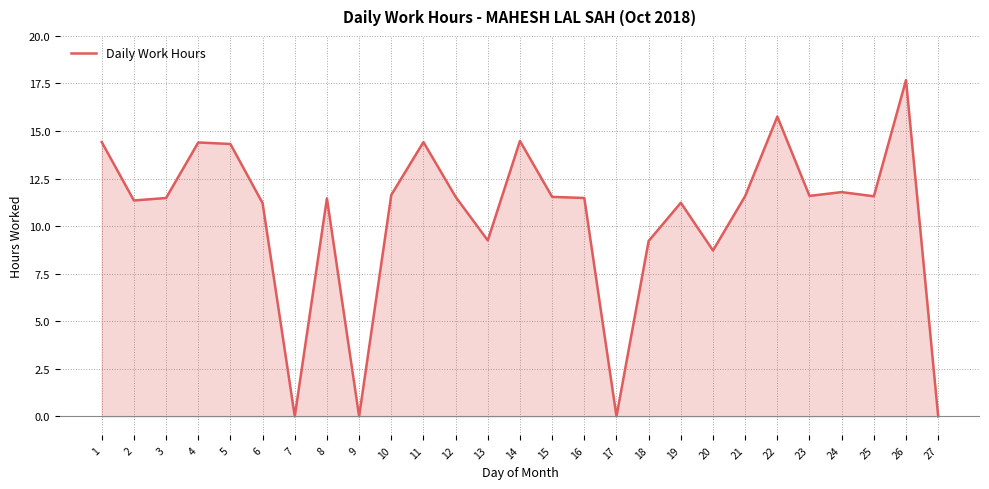

The chart shows a value of 8.7 at 20. True or false?

True